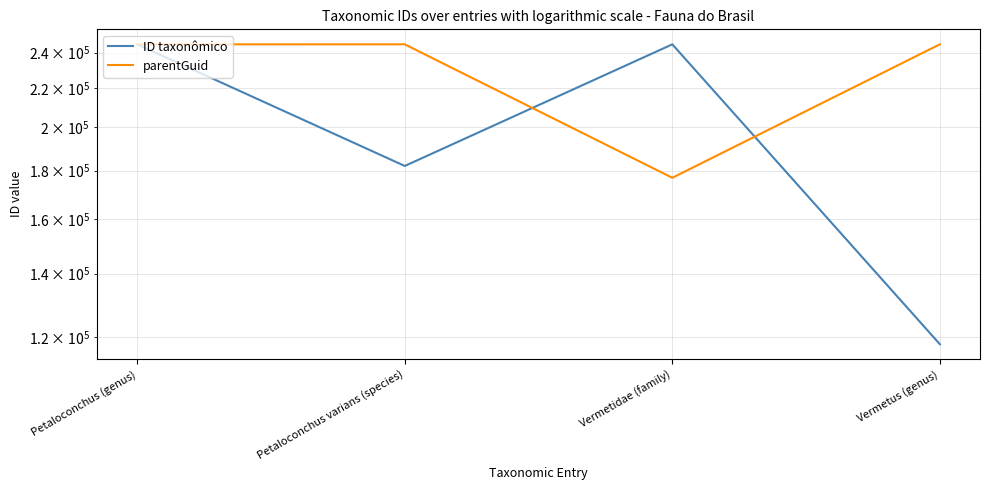

What is the total value across all series at Petaloconchus varians (species)?

426968